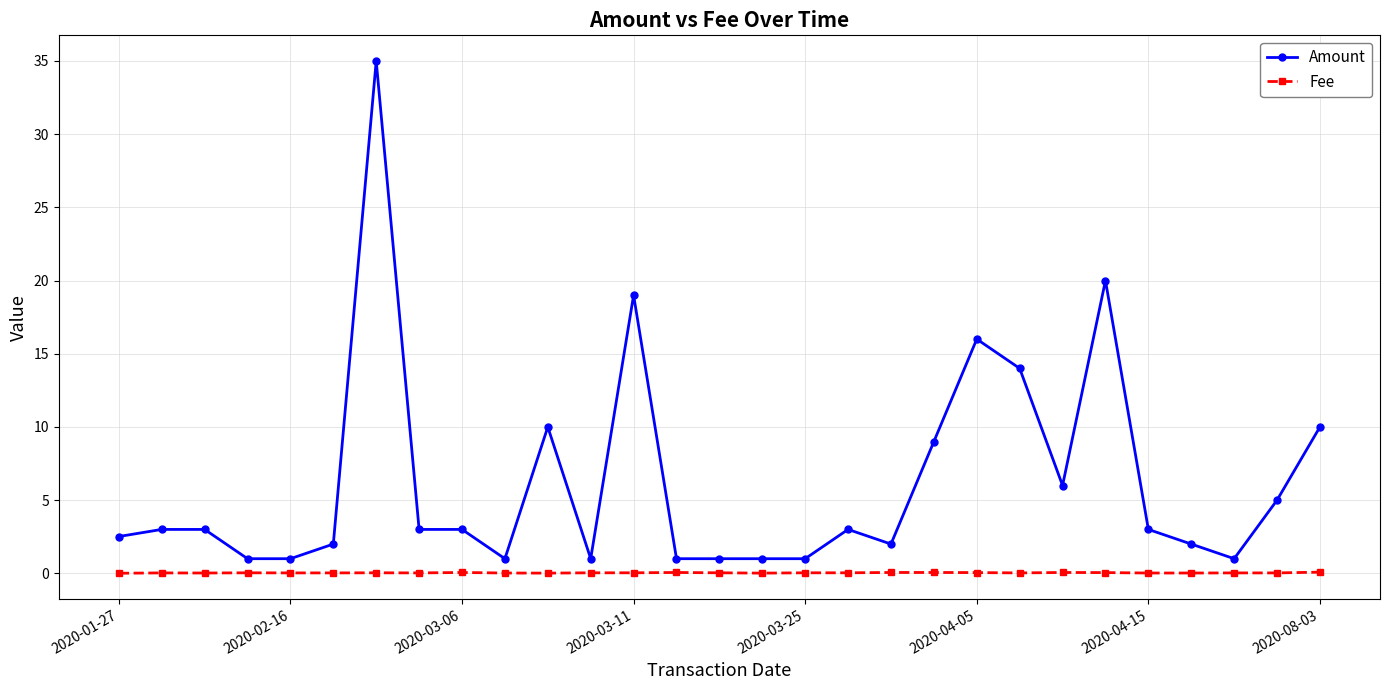

What is the maximum value shown in the chart?

35.0